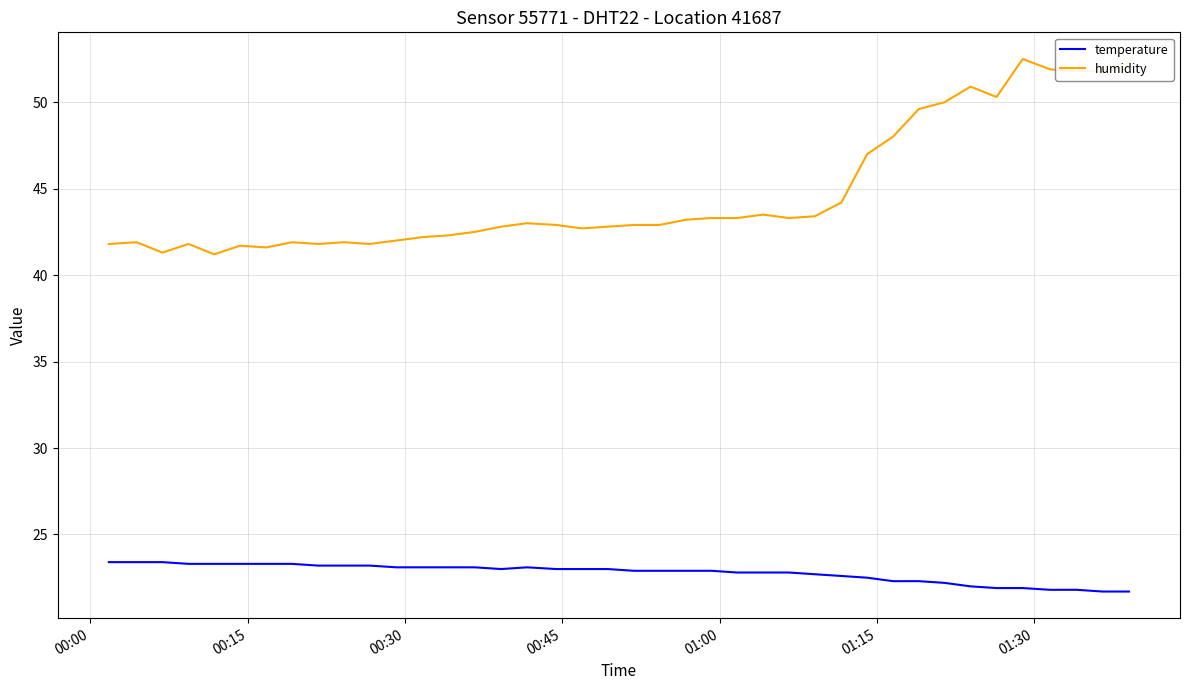

Is this an area chart (filled region under the line)?

No